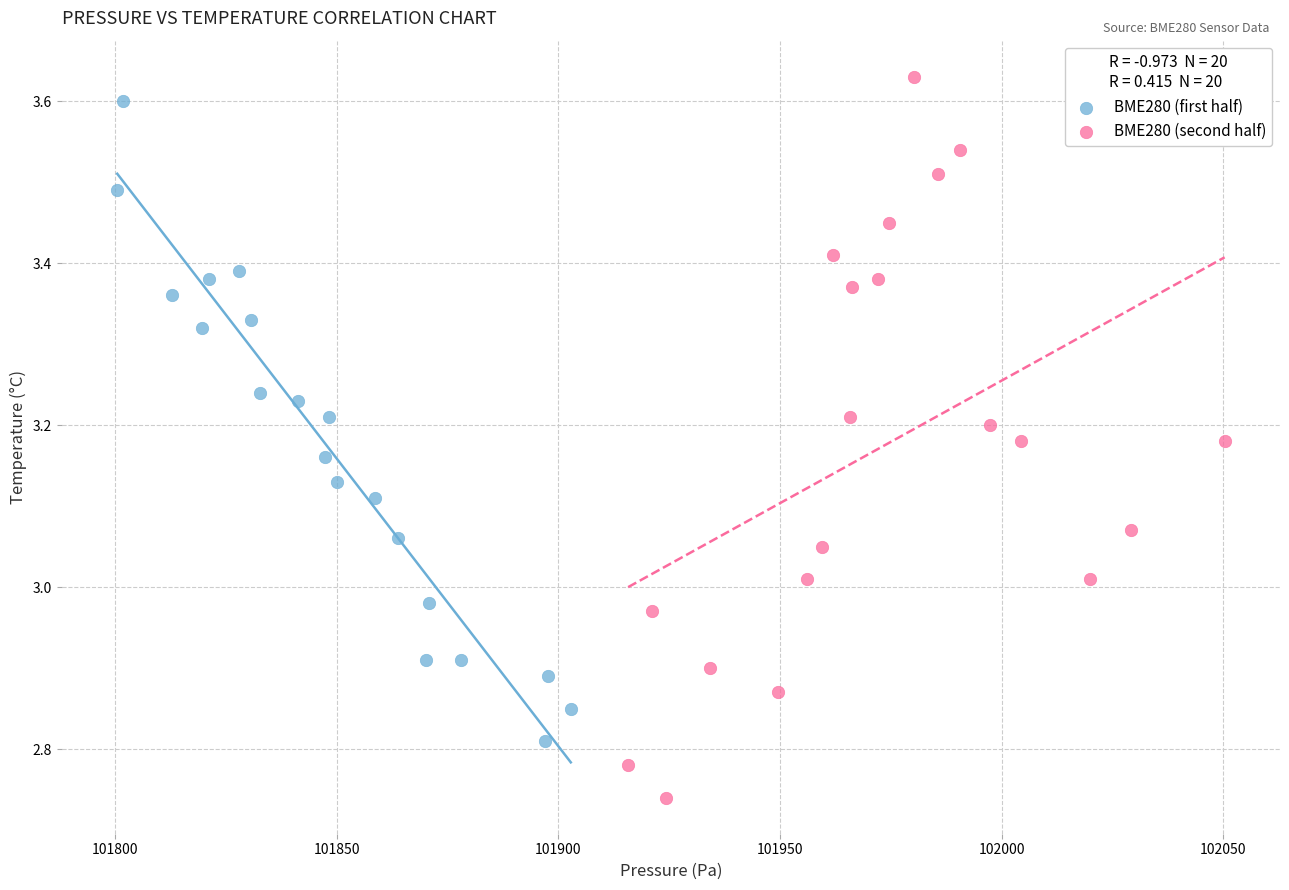

Which series contains the lowest Y value?

BME280 (second half)